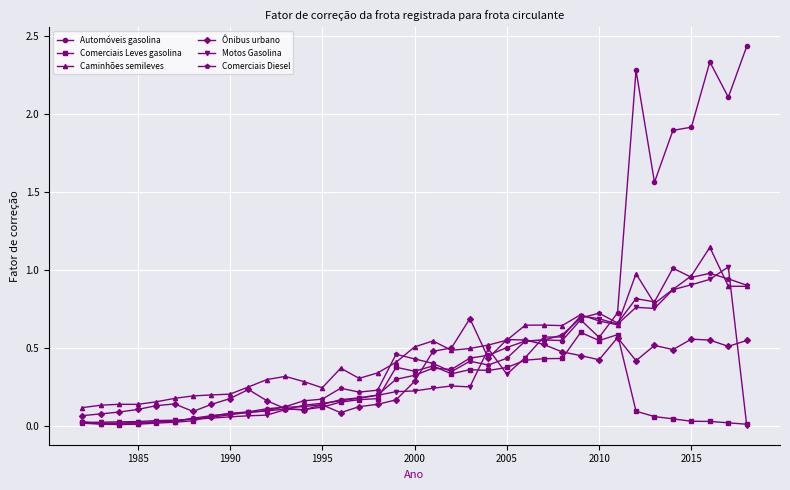

Which series has the largest range (max minus min)?

Automóveis gasolina